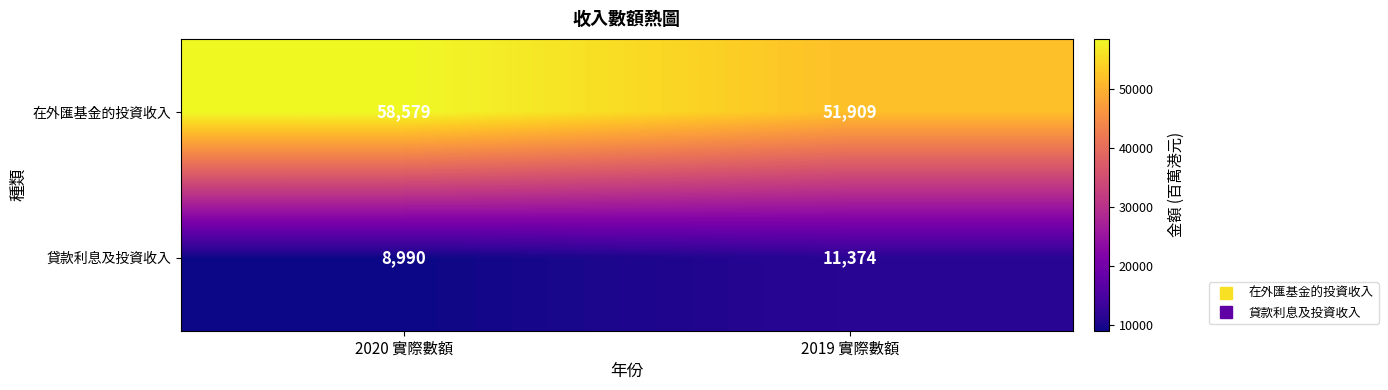

What is the difference between the highest and lowest values at 2020 實際數額?

49589